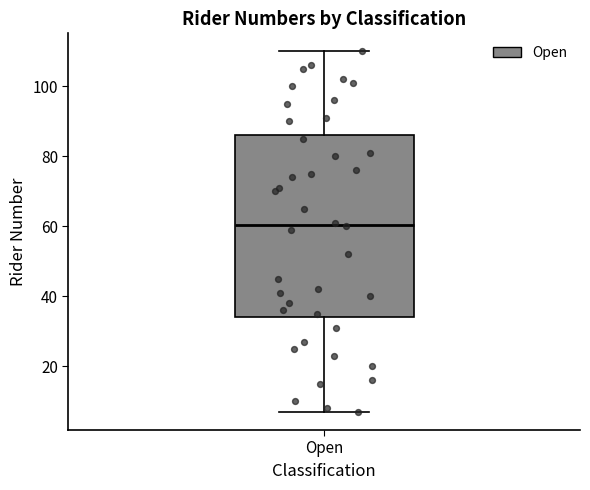

Read this box plot against the y-axis: the position of the median line, the range covered by the box, and the ends of both whiskers. The values are not printed on the chart, so give them approximately, as read against the axis.

median 60, box 34 to 86, whiskers 8 to 110